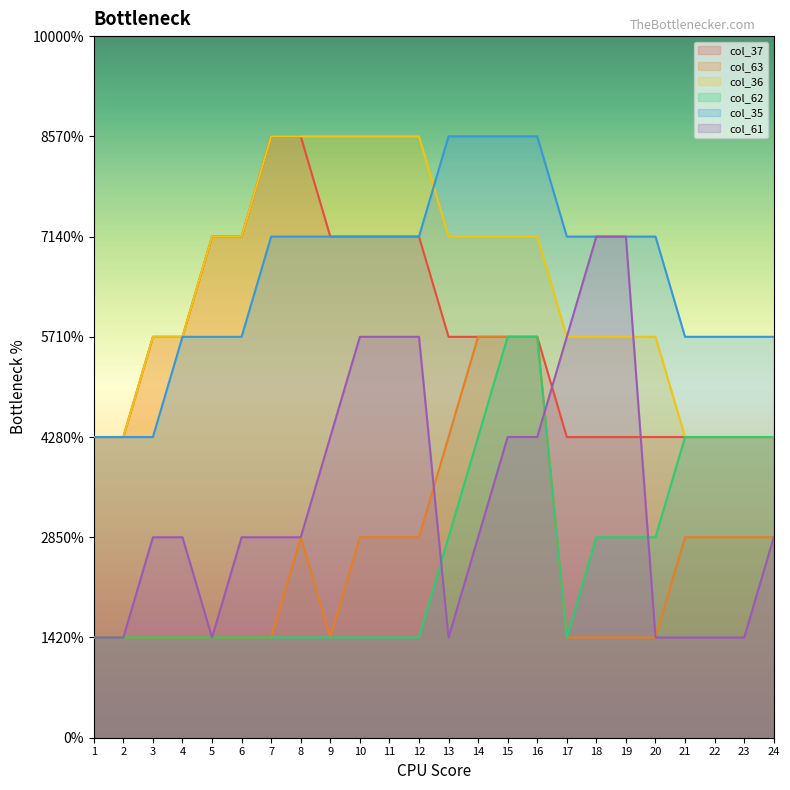

What is the value of the col_62 point at the 5th from the left?

1